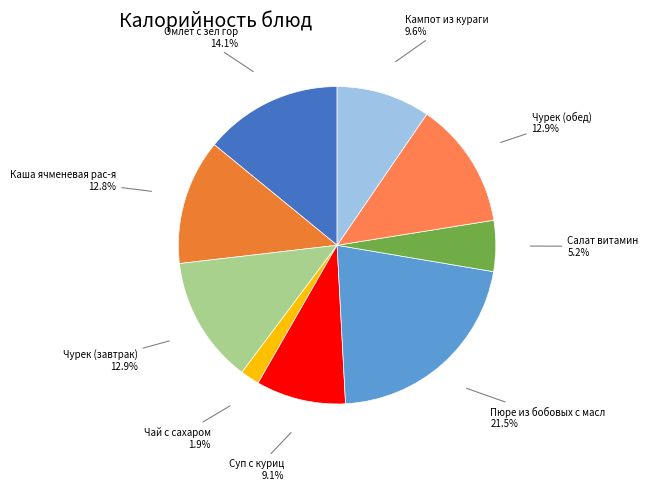

Count the number of slices in the pie.

9